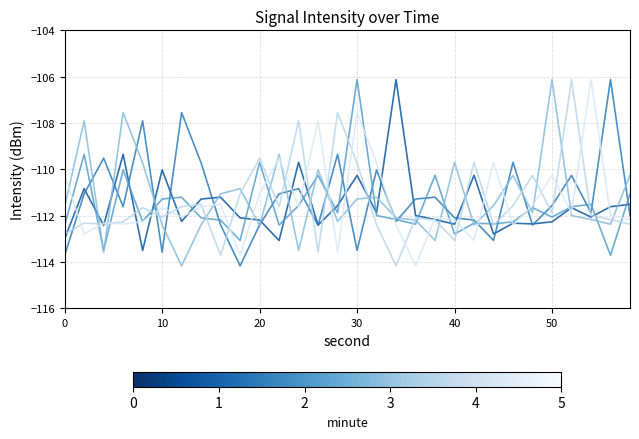

Does the chart have visible grid lines?

Yes